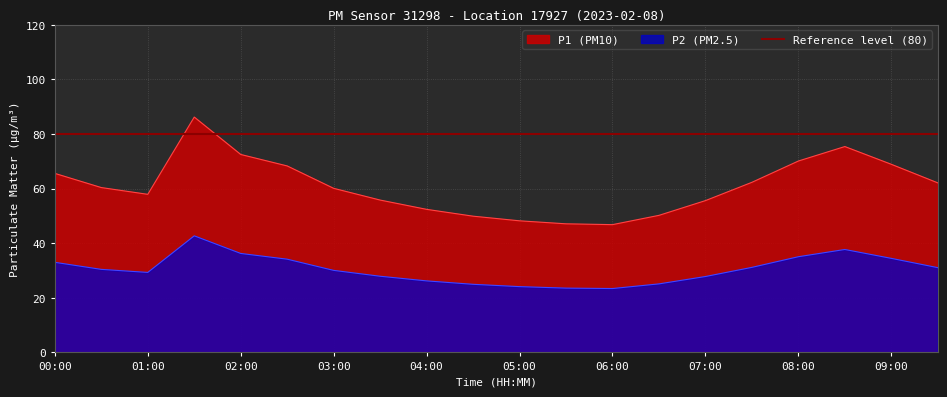

True or false: P1 and P2 intersect in this chart.

False